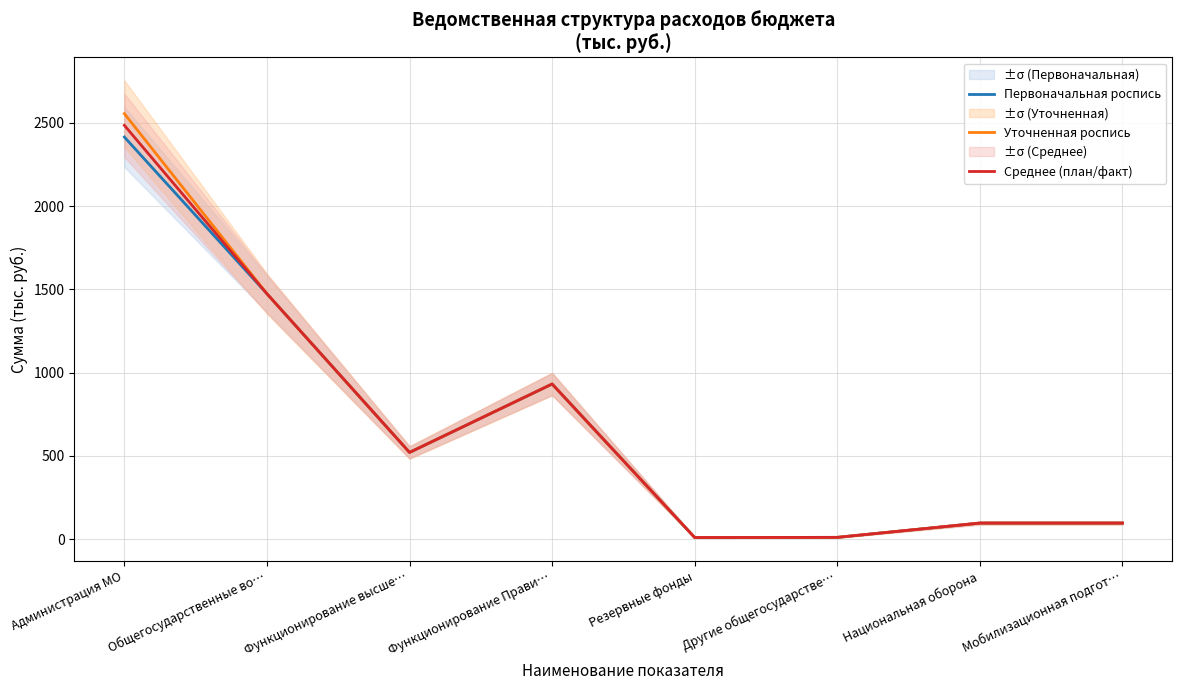

At which label is Уточненная роспись closest to 1282?

Общегосударственные во…